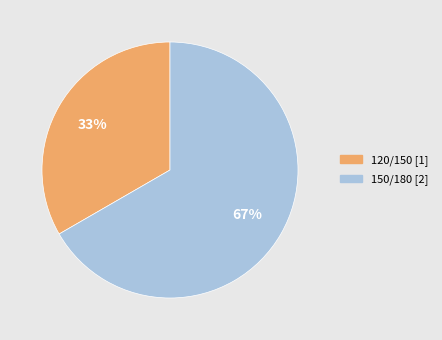

Is it true that 150/180 is 67% of the pie?

True